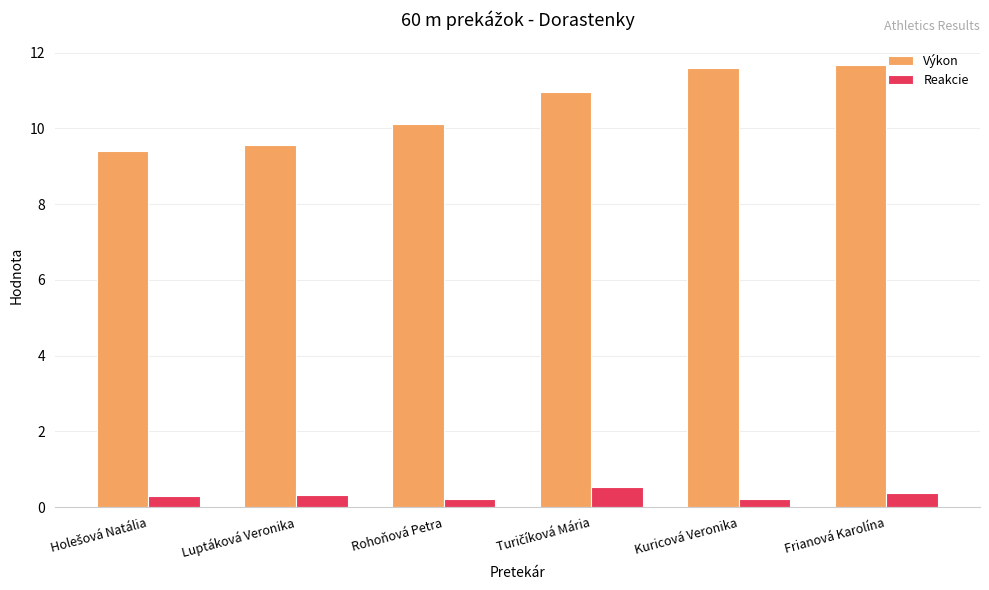

What is the label of the 5th bar from the left?

Kuricová Veronika